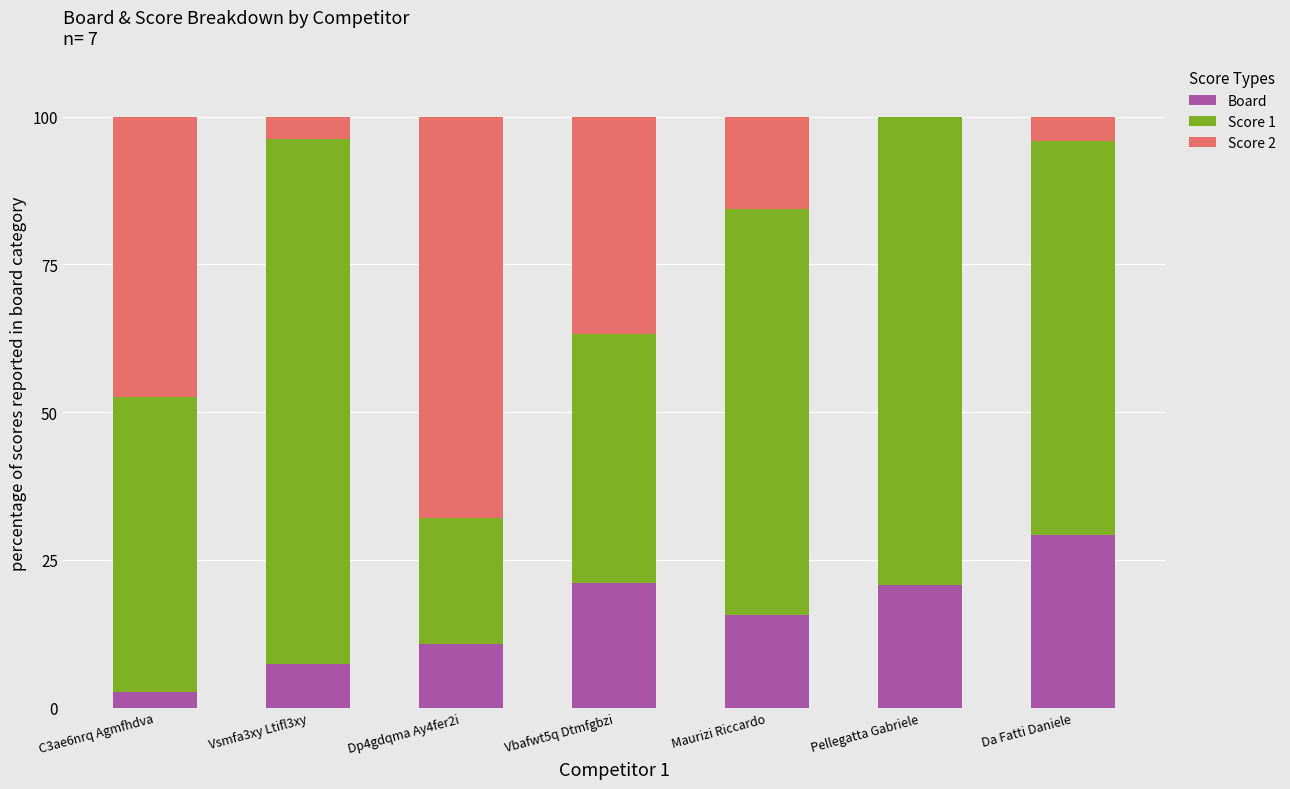

How many data points does each series have?

7